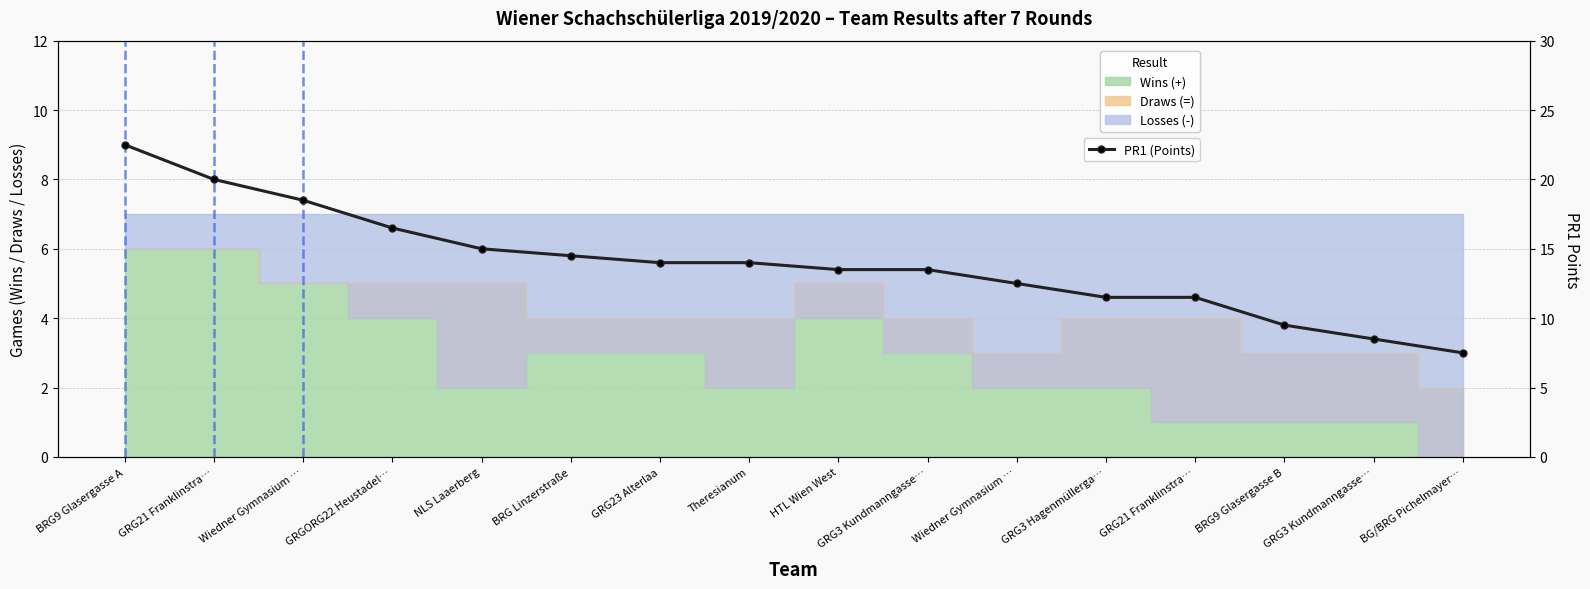

Rank the categories by value from lowest to highest.

BG/BRG Pichelmayer…, GRG3 Kundmanngasse…, BRG9 Glasergasse B, GRG3 Hagenmüllerga…, GRG21 Franklinstra…, Wiedner Gymnasium …, HTL Wien West, GRG3 Kundmanngasse…, GRG23 Alterlaa, Theresianum, BRG Linzerstraße, NLS Laaerberg, GRGORG22 Heustadel…, Wiedner Gymnasium …, GRG21 Franklinstra…, BRG9 Glasergasse A